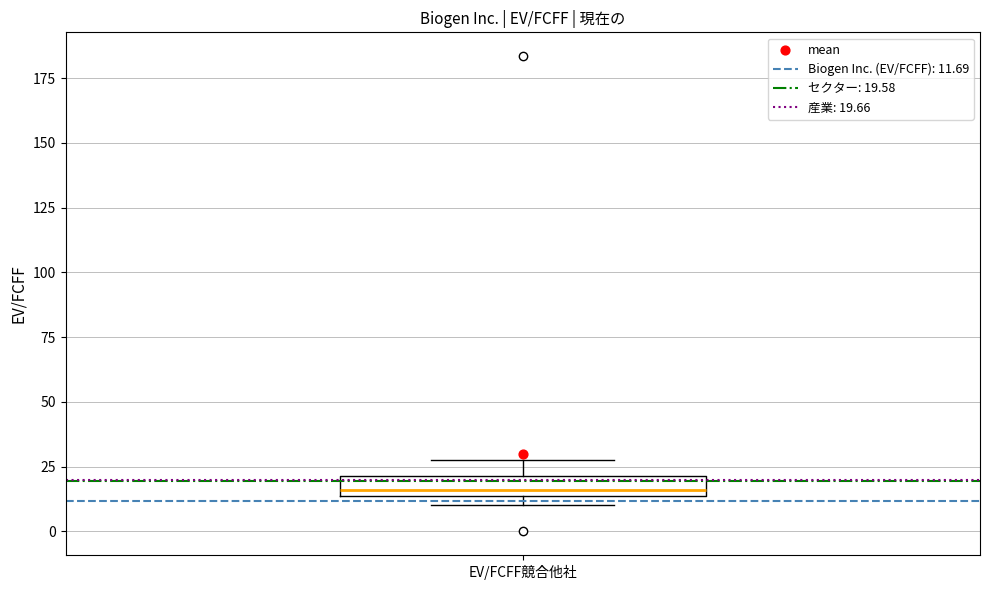

Transcribe this box plot: give where the median line is, the range the box spans, and where the two whiskers end, as read against the y-axis. The values are not printed on the chart, so give them approximately, as read against the axis.

median 15 (just above the box's lower edge), box 15 to 20, whiskers 10 to 30